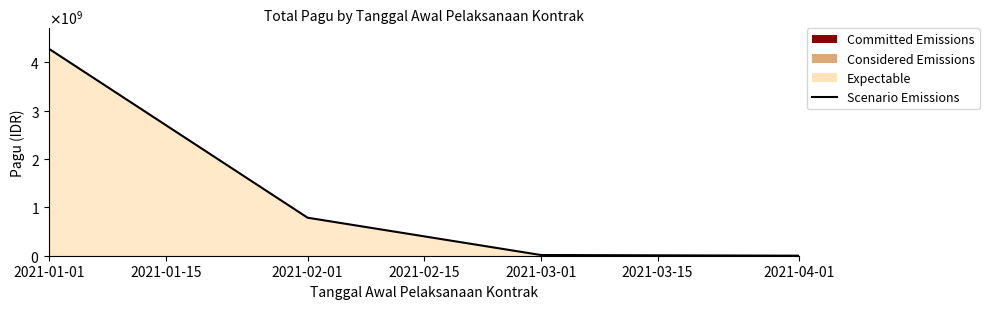

What is the sum of all values?

5080657413